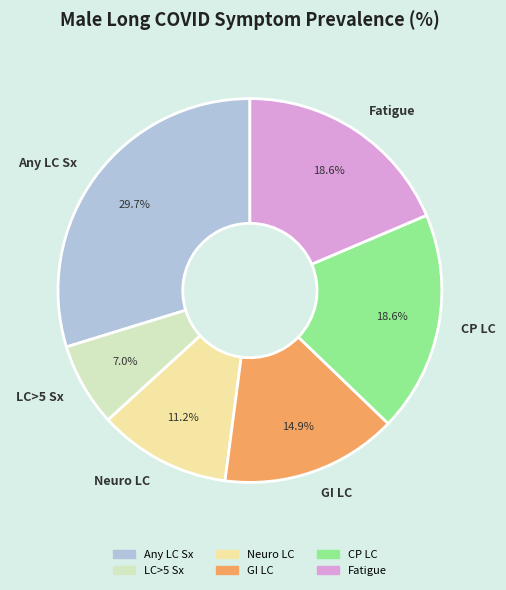

The LC>5 Sx slice represents 15% of the pie. True or false?

False